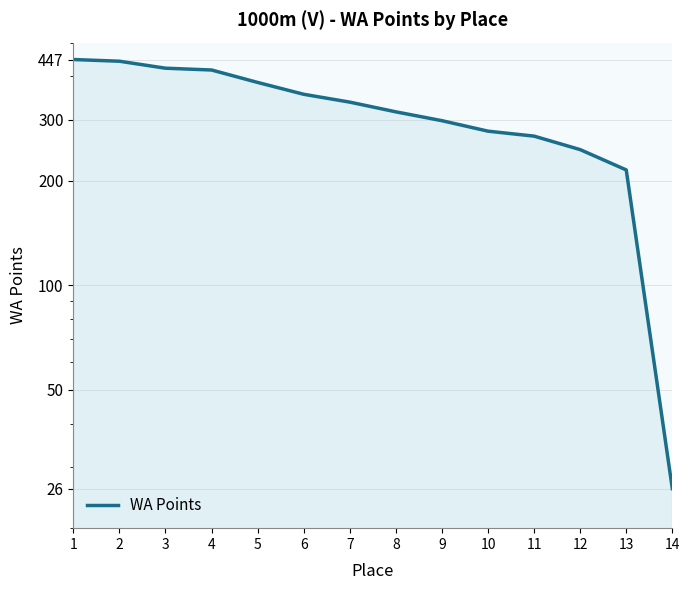

True or false: the data shows 246 at 12.

True